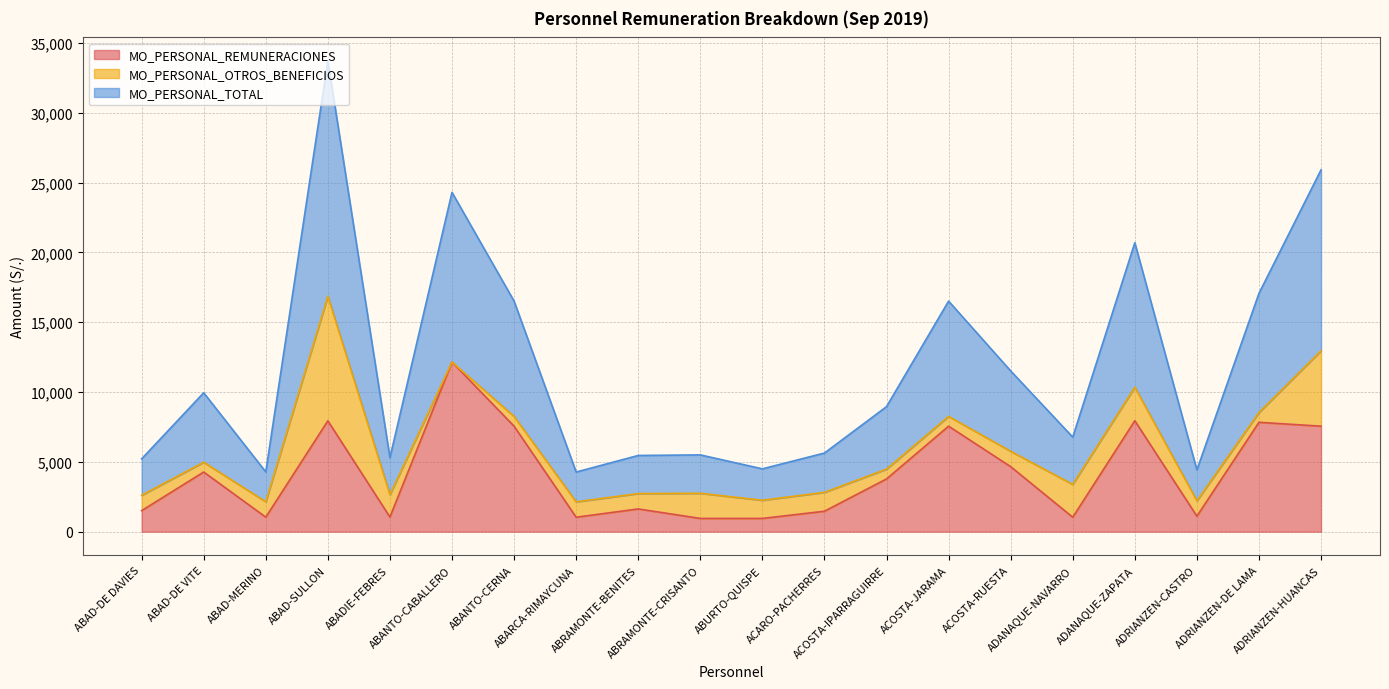

True or false: MO_PERSONAL_TOTAL has a value of 1177.6 at ABRAMONTE-BENITES.

False